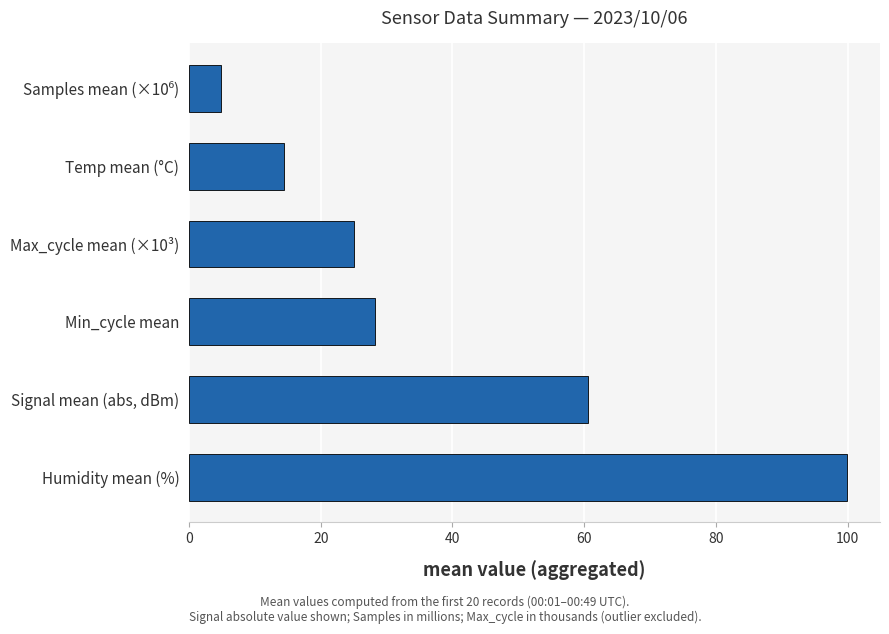

Reading top to bottom, list all the values displayed in this chart.

4.9	14.4	25.1	28.2	60.6	99.9